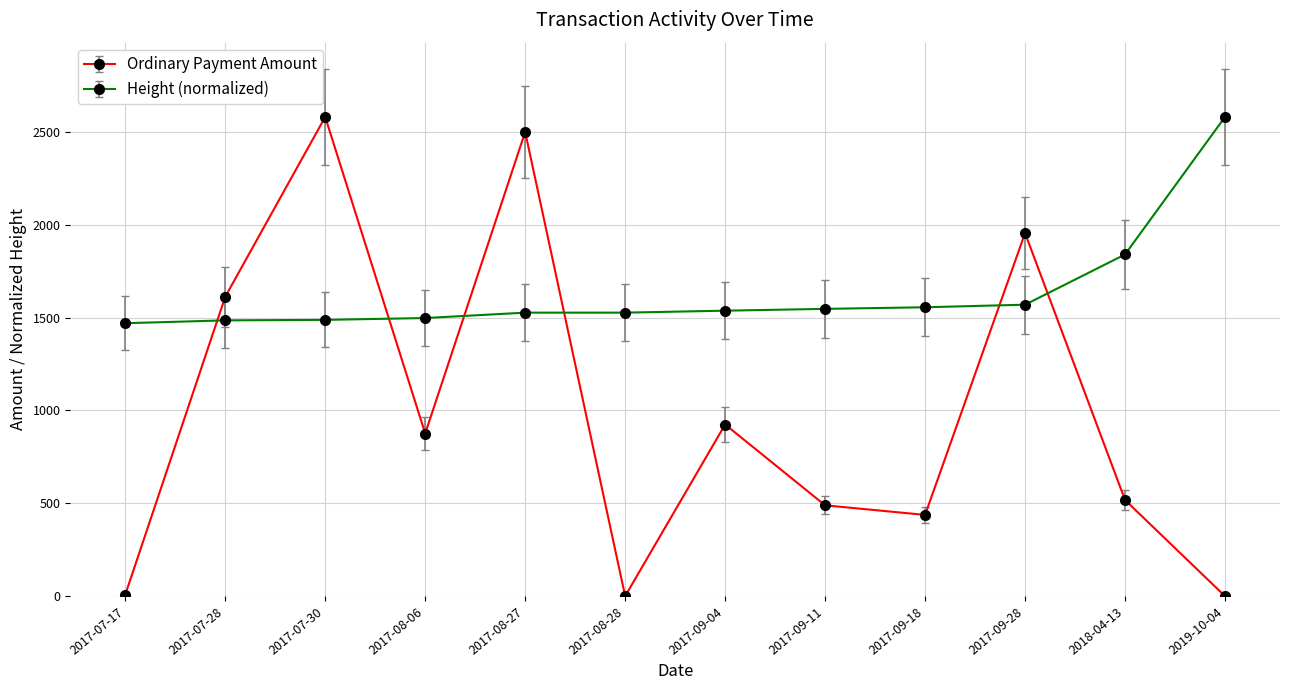

How many lines are shown in the chart?

2